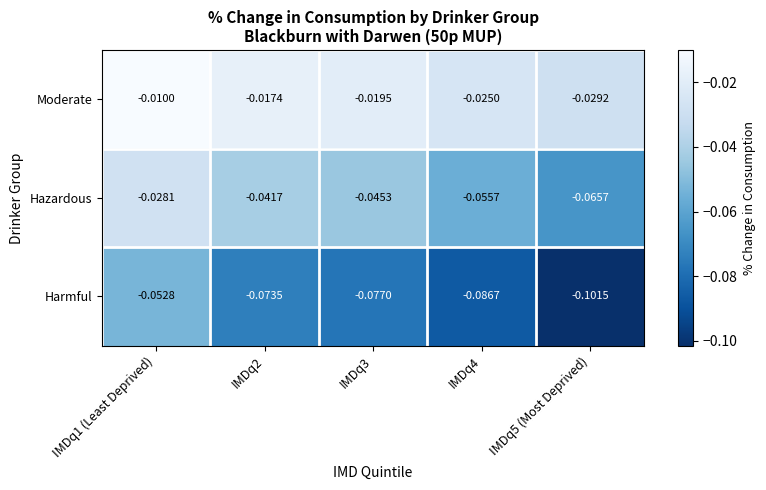

Which series has the widest spread of values?

Harmful